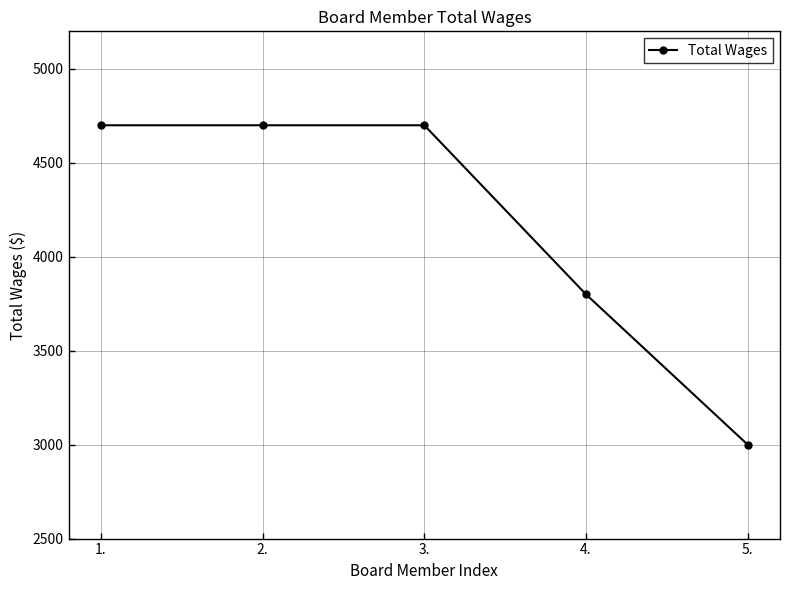

What is the maximum value shown in the chart?

4700